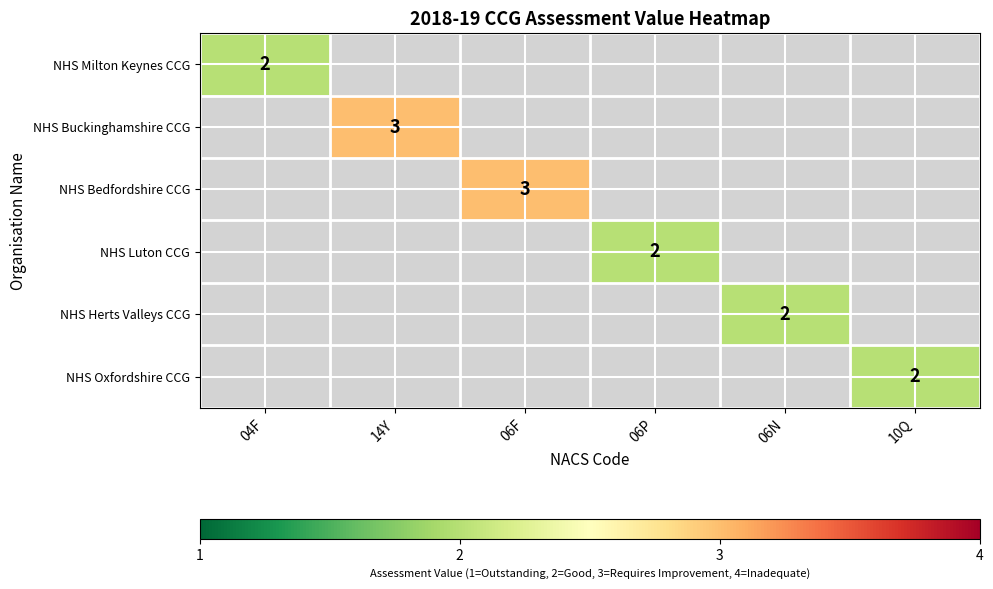

True or false: NHS Bedfordshire CCG has a value of 0.8 at 06F.

False